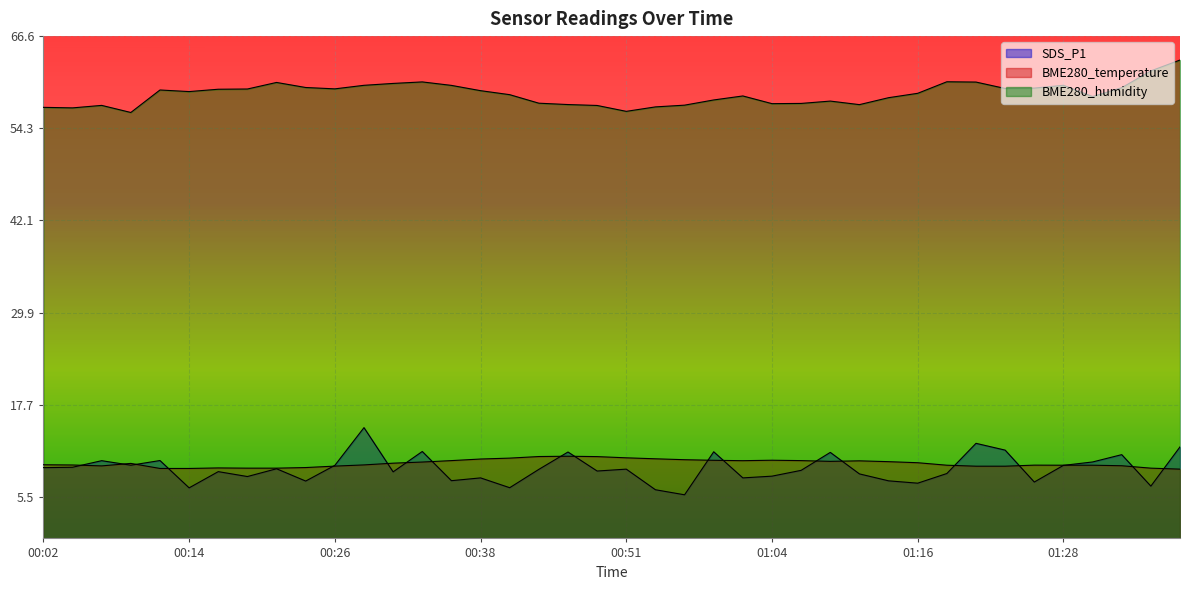

True or false: BME280_humidity has a value of 34.1 at 00:51.

False